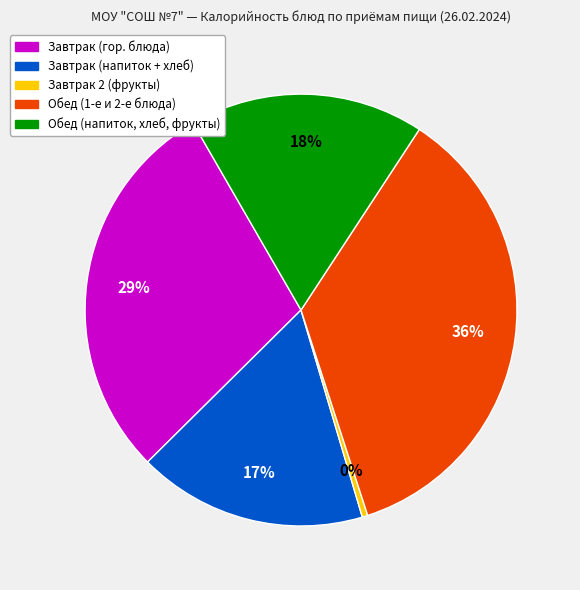

Is there any slice that represents more than half of the pie?

No